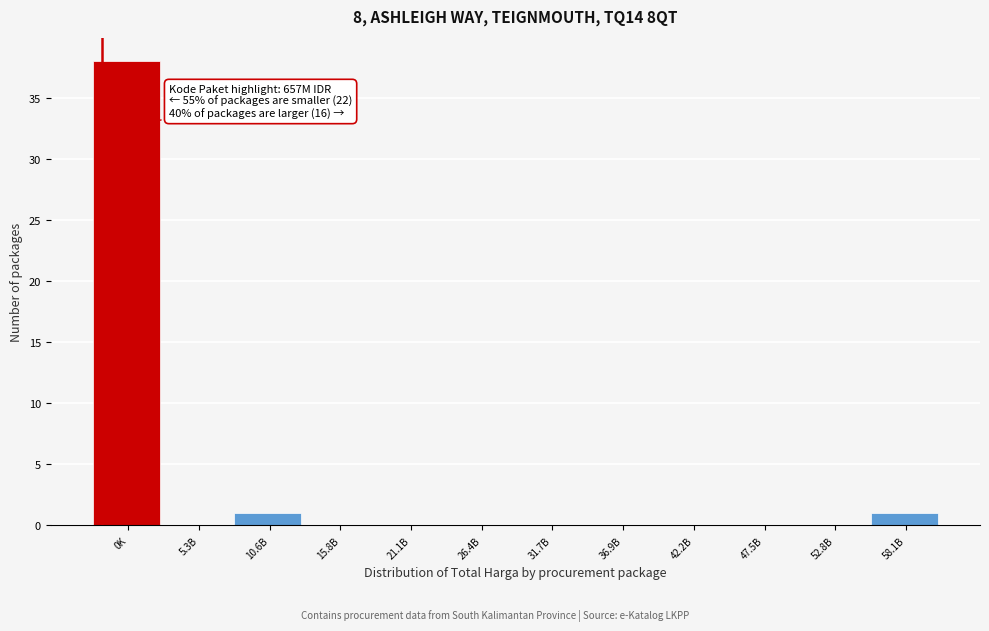

Reading left to right, extract all data points from this chart.

0K=38	5.3B=0	10.6B=1	15.8B=0	21.1B=0	26.4B=0	31.7B=0	36.9B=0	42.2B=0	47.5B=0	52.8B=0	58.1B=1